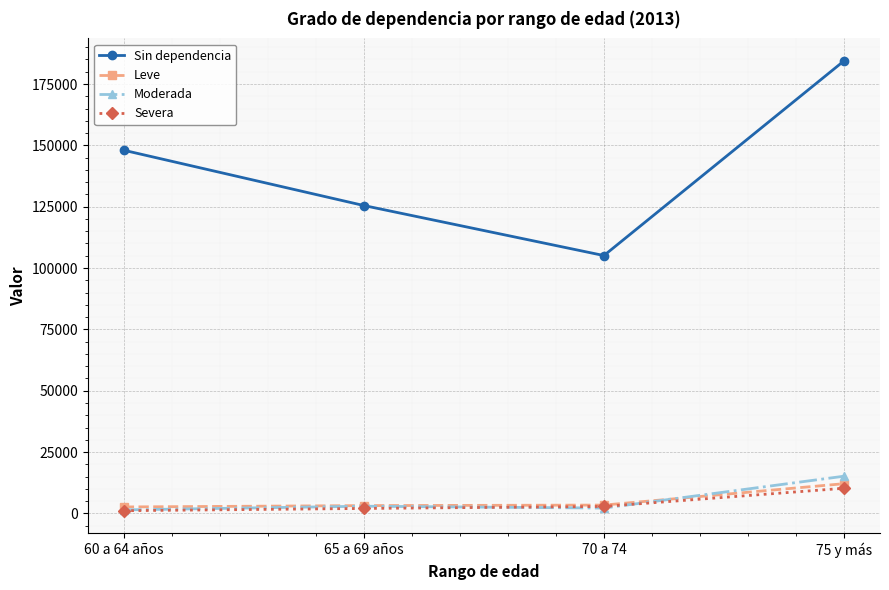

What is the value of the Leve point at the 2nd from the left?

3162